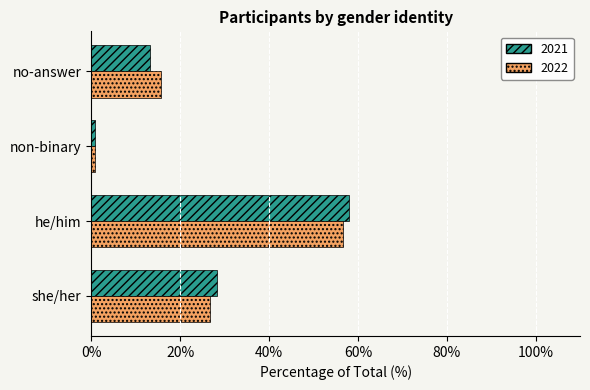

Read the 2021 value at he/him.

57.9